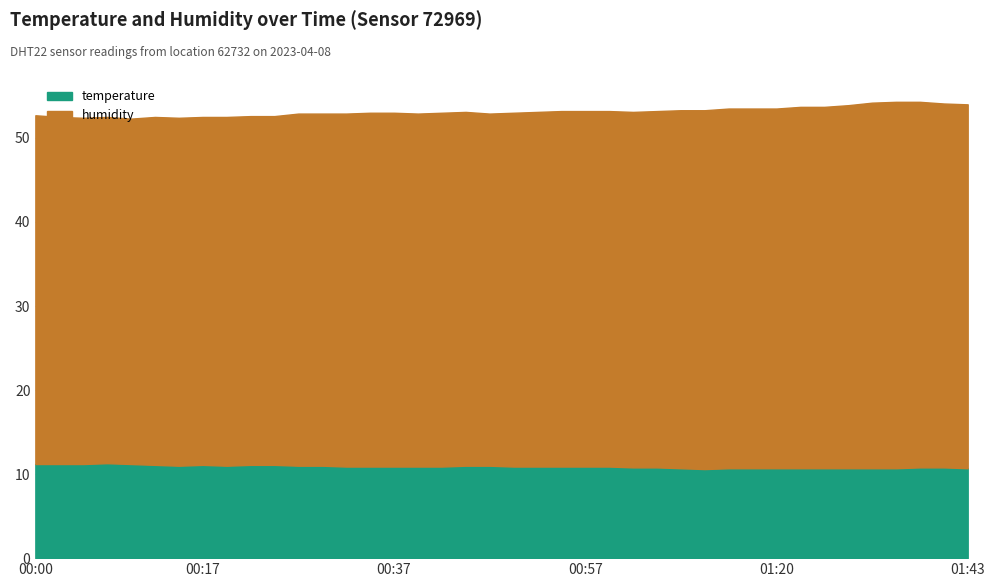

True or false: temperature has a value of 11.1 at 00:17.

True